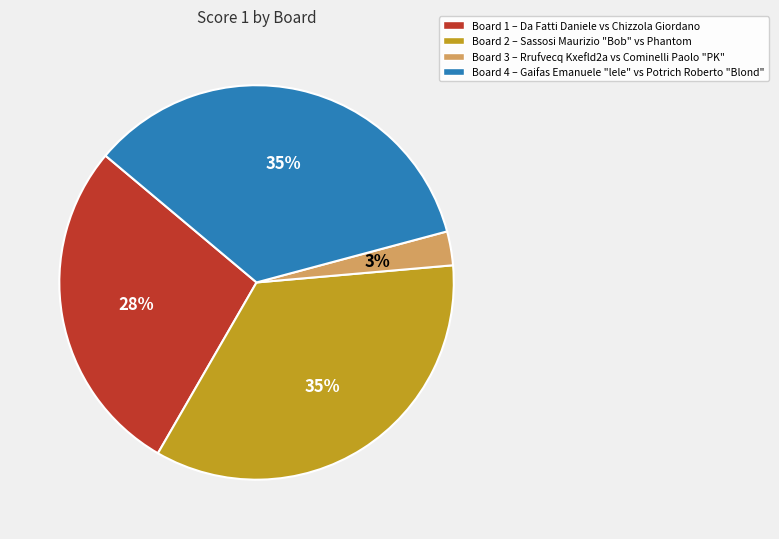

To the nearest percent, what is the difference between the Board 3 and Board 2 slice percentages?

32%